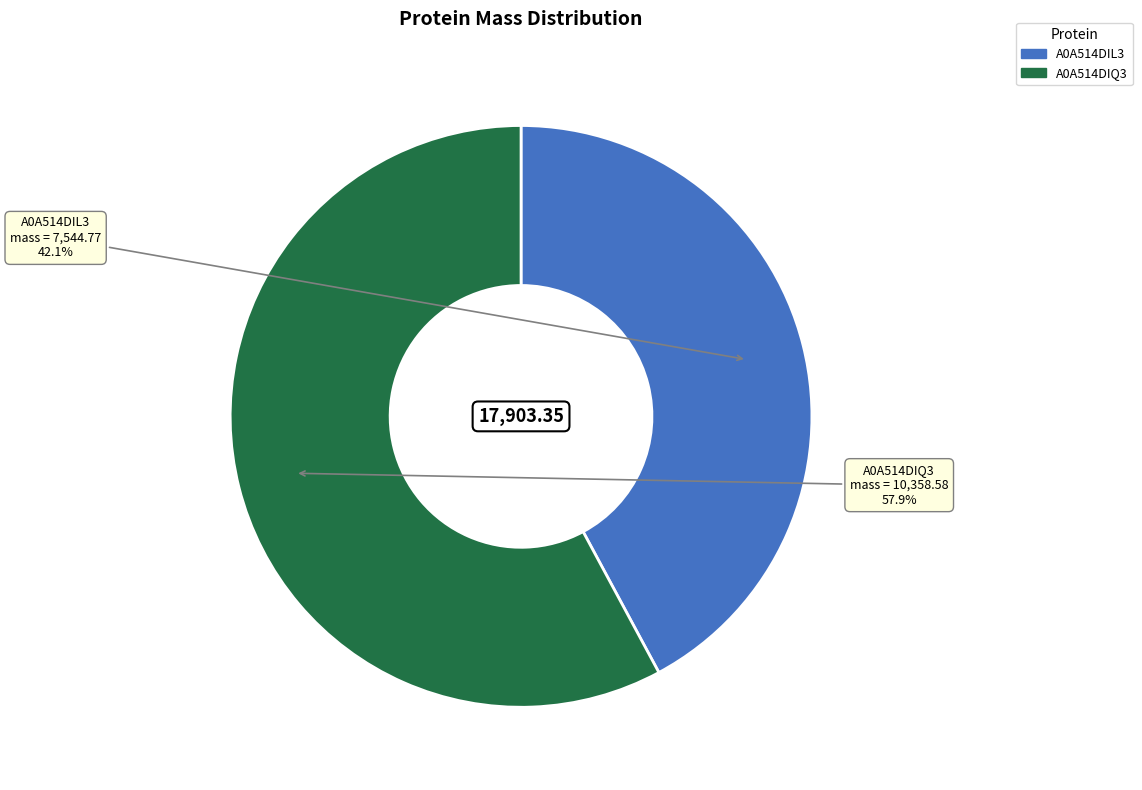

Between A0A514DIL3 and A0A514DIQ3, which is larger?

A0A514DIQ3